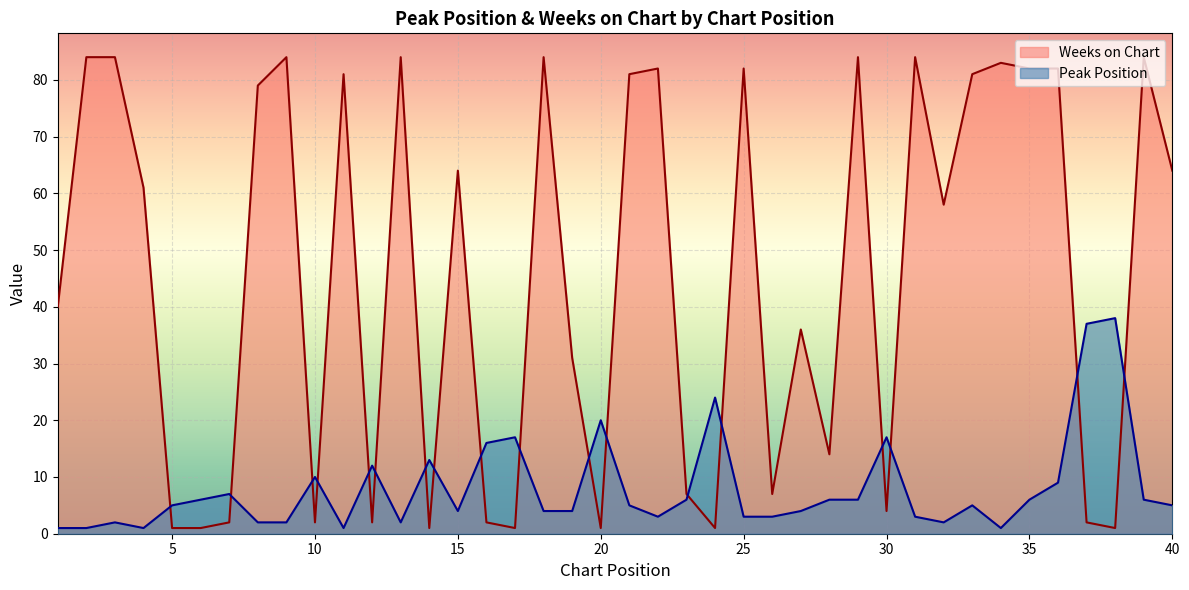

What is the total value across all series at 38?

39